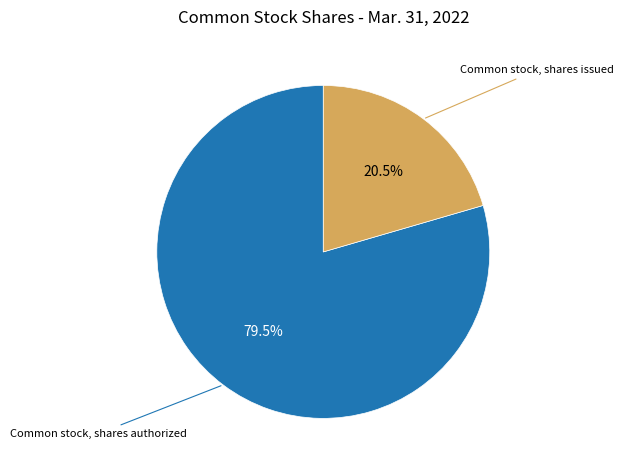

Does any single category account for the majority?

Yes